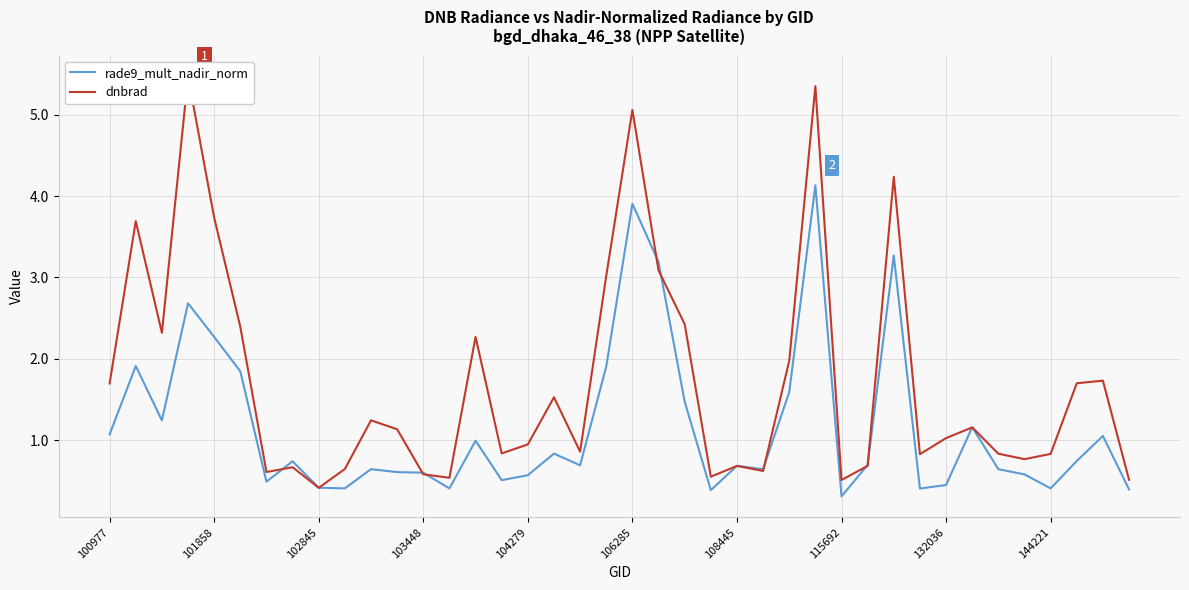

The rade9_mult_nadir_norm series shows 0.2 at 103448. True or false?

False